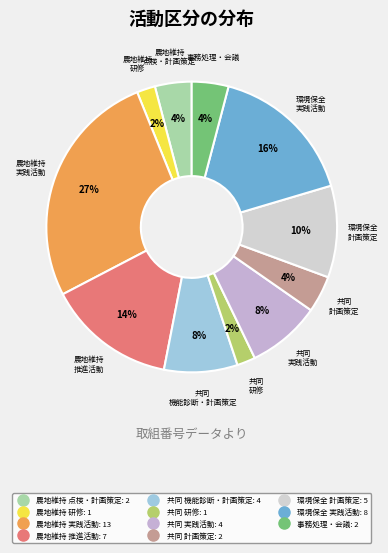

How many slices are in this pie chart?

11